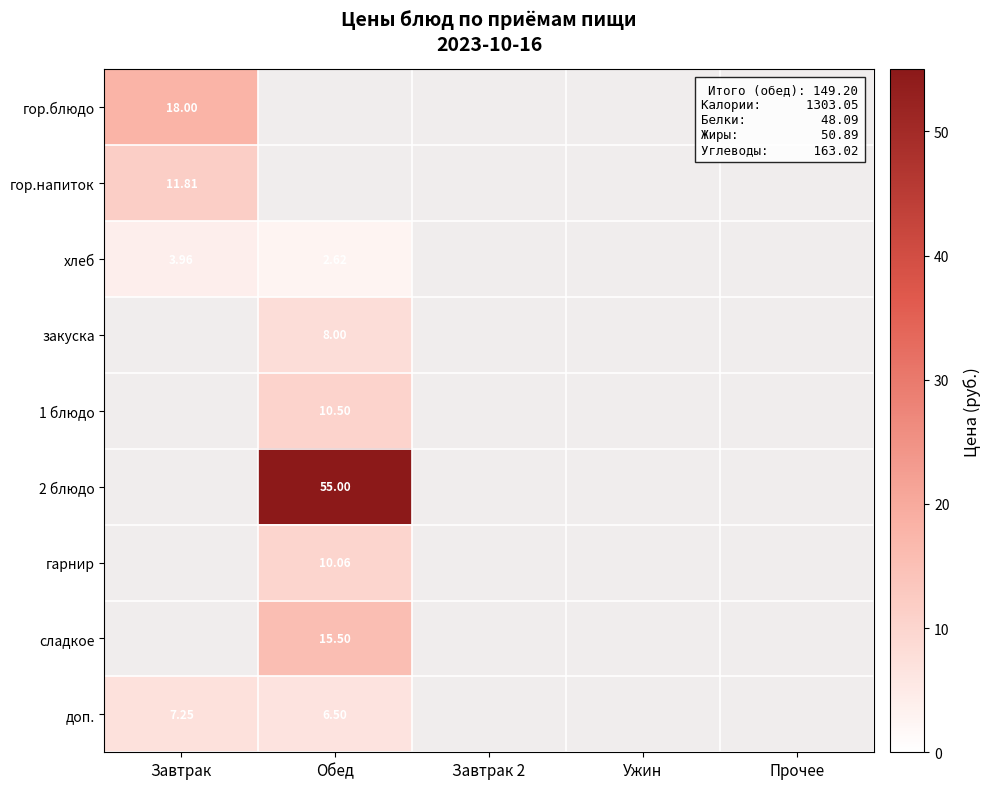

Is it true that хлеб equals 2.6 at Обед?

True